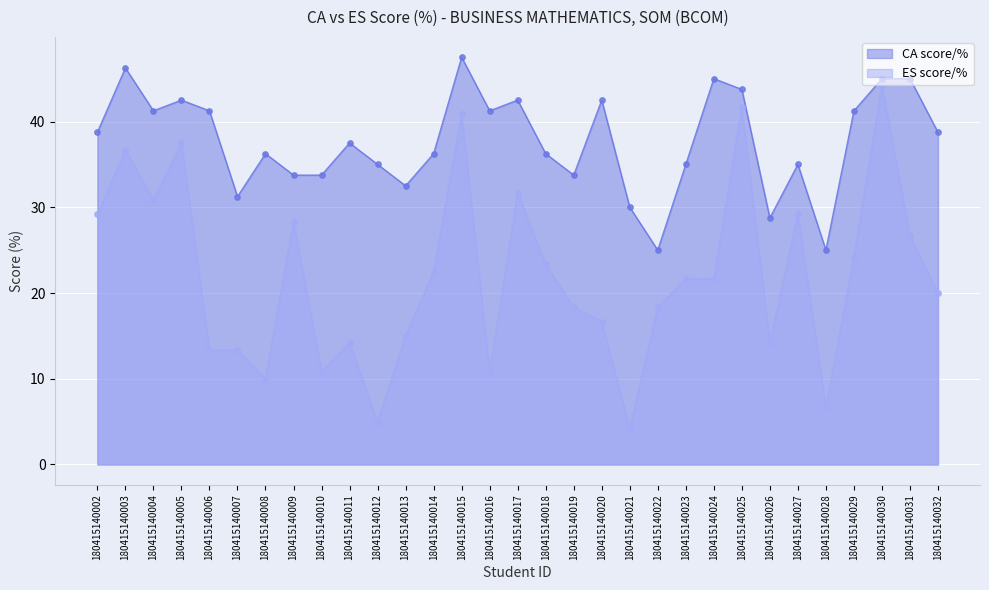

Which series contains the lowest Y value?

ES score/%